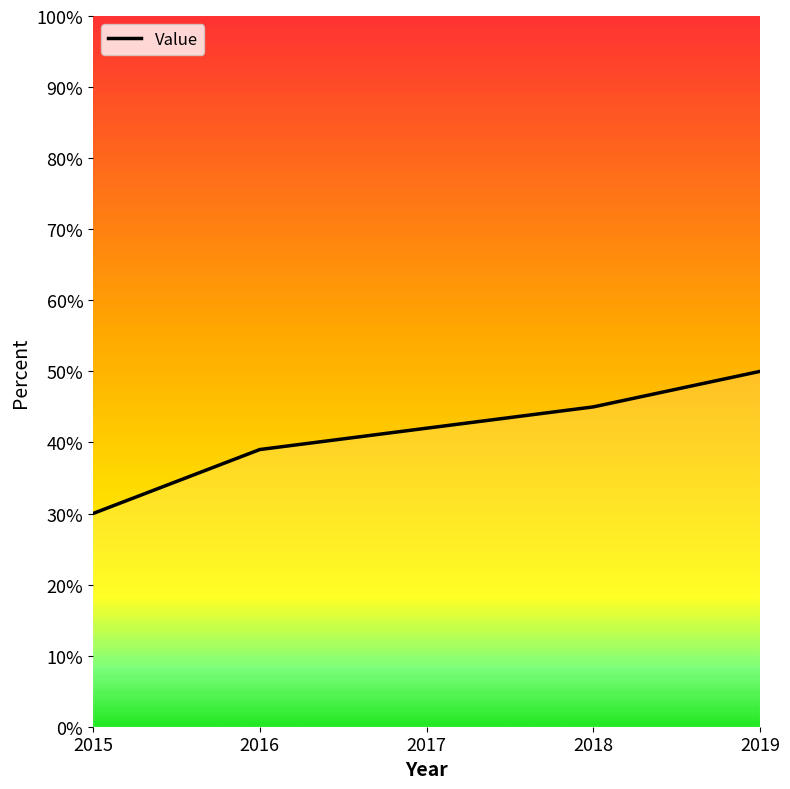

How many lines are shown in the chart?

1